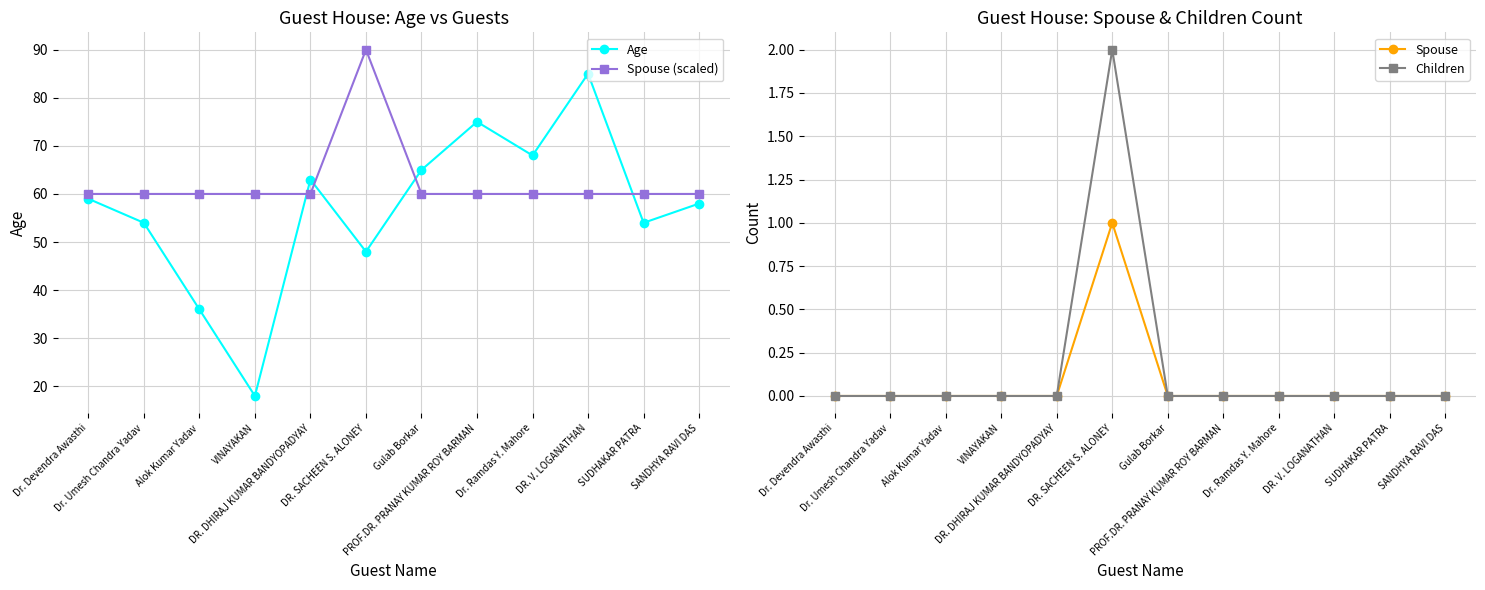

What is the label of the 9th point from the left?

Dr. Ramdas Y. Mahore